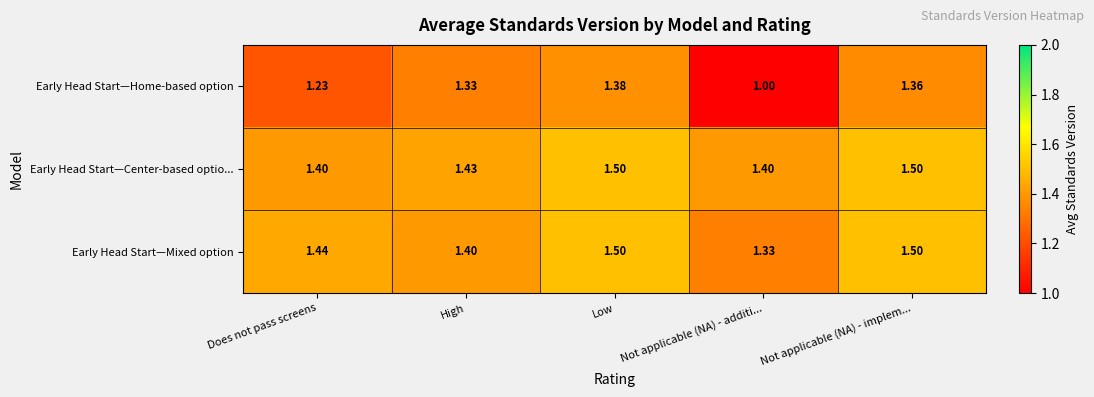

Is the value of Early Head Start—Center-based optio... at High greater than the value of Early Head Start—Home-based option at High?

Yes